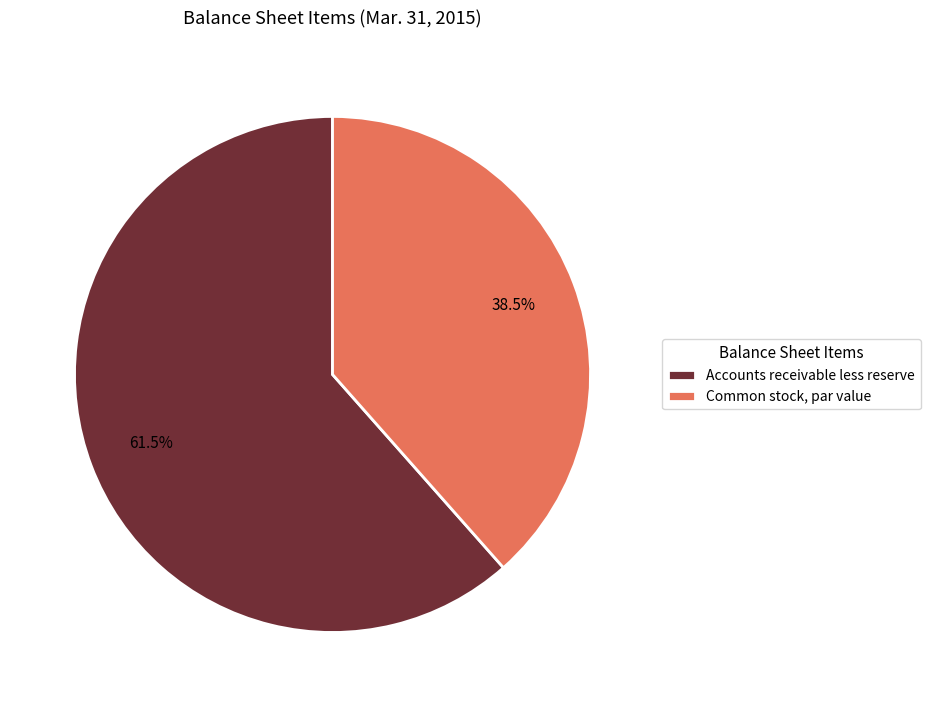

Between Common stock, par value and Accounts receivable less reserve, which is larger?

Accounts receivable less reserve